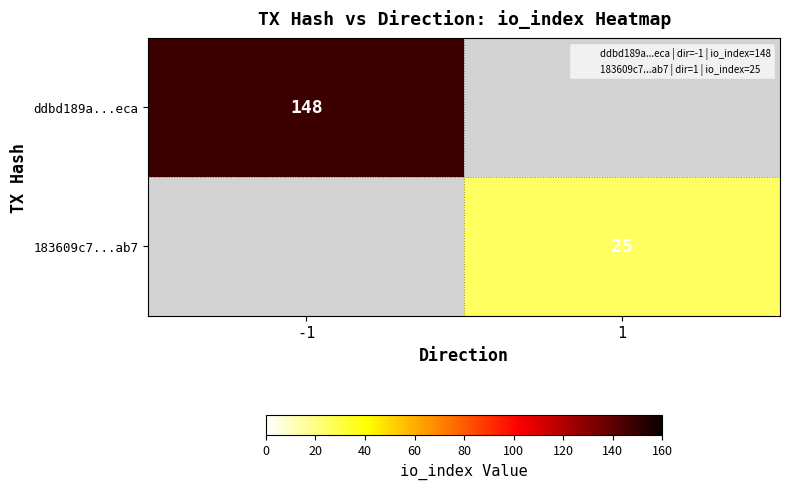

Count the number of data series in this chart.

2